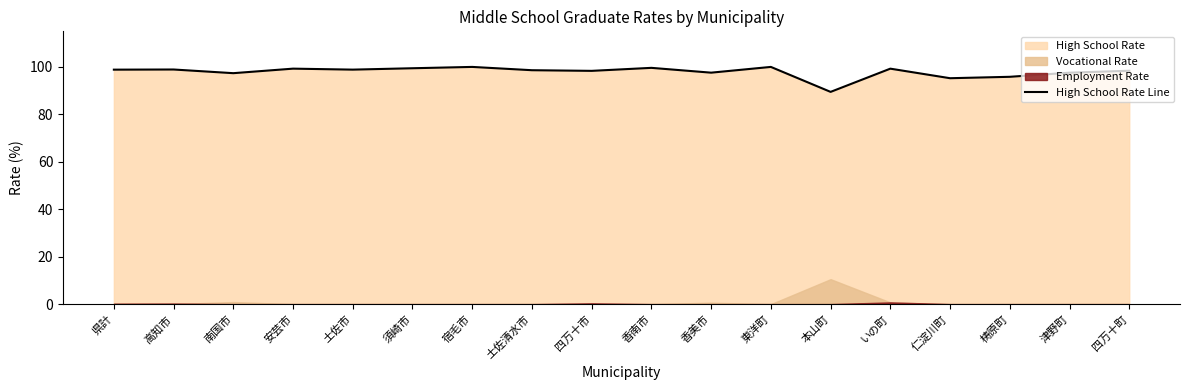

List the labels in order of value, largest first.

宿毛市, 東洋町, 香南市, 須崎市, 安芸市, いの町, 高知市, 土佐市, 県計, 土佐清水市, 四万十町, 四万十市, 香美市, 津野町, 南国市, 梼原町, 仁淀川町, 本山町